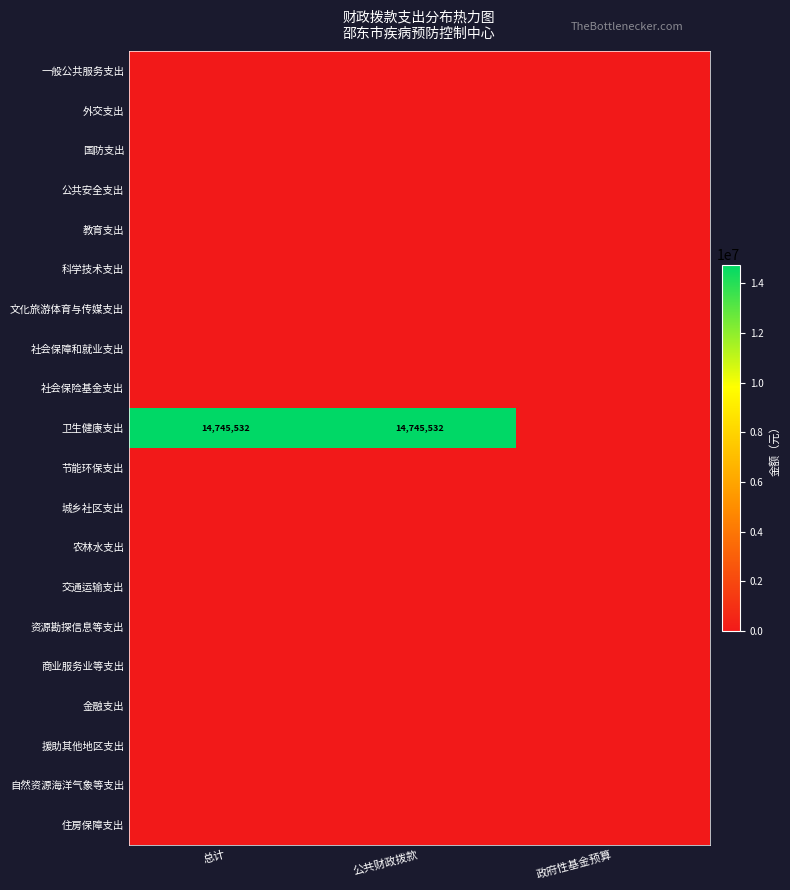

At how many categories does at least one series exceed 10888585?

2